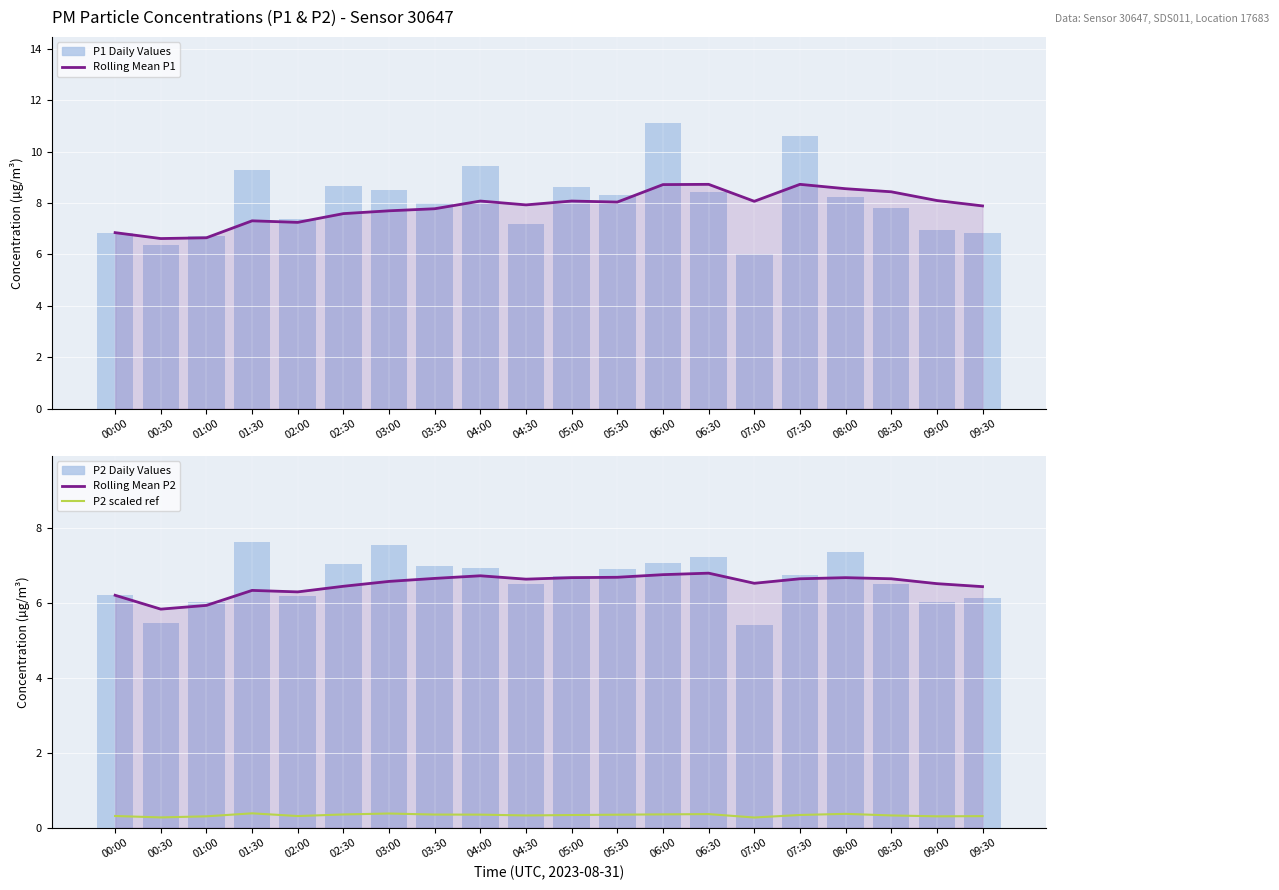

At how many categories does at least one series exceed 4?

20